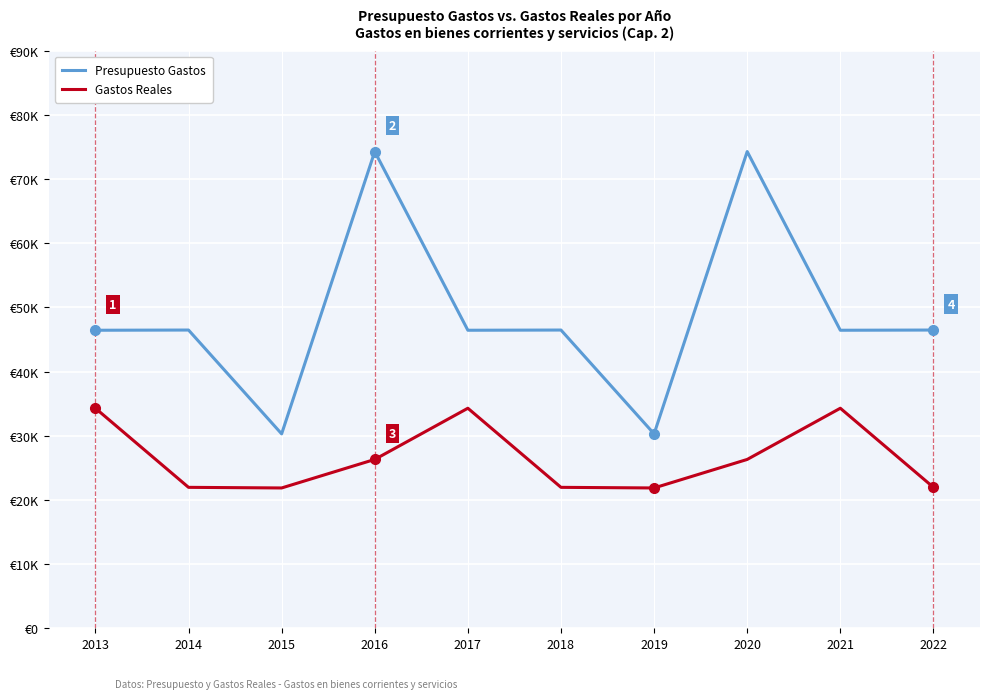

Rank the series by their maximum value, from highest to lowest.

Presupuesto Gastos, Gastos Reales